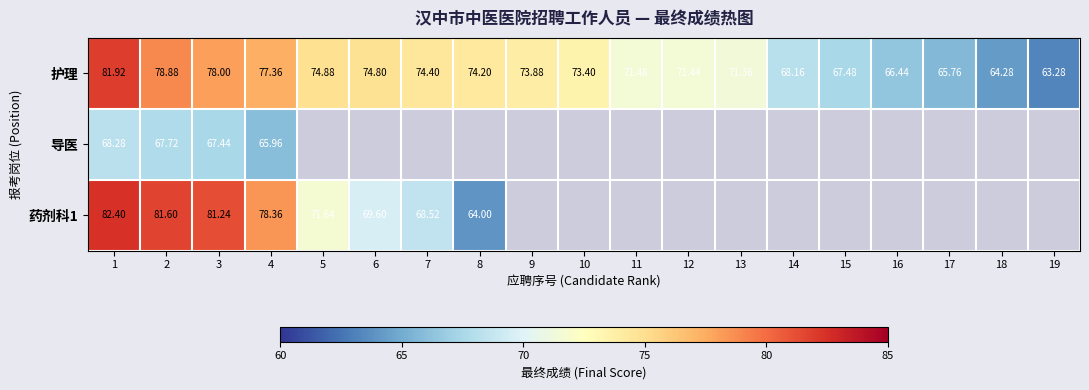

At which category is the sum across all series the highest?

1